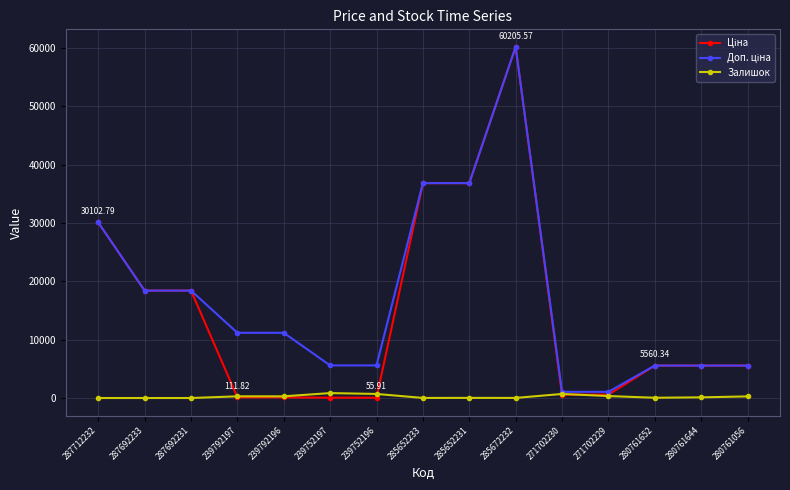

How many data points in Залишок are less than 116?

7